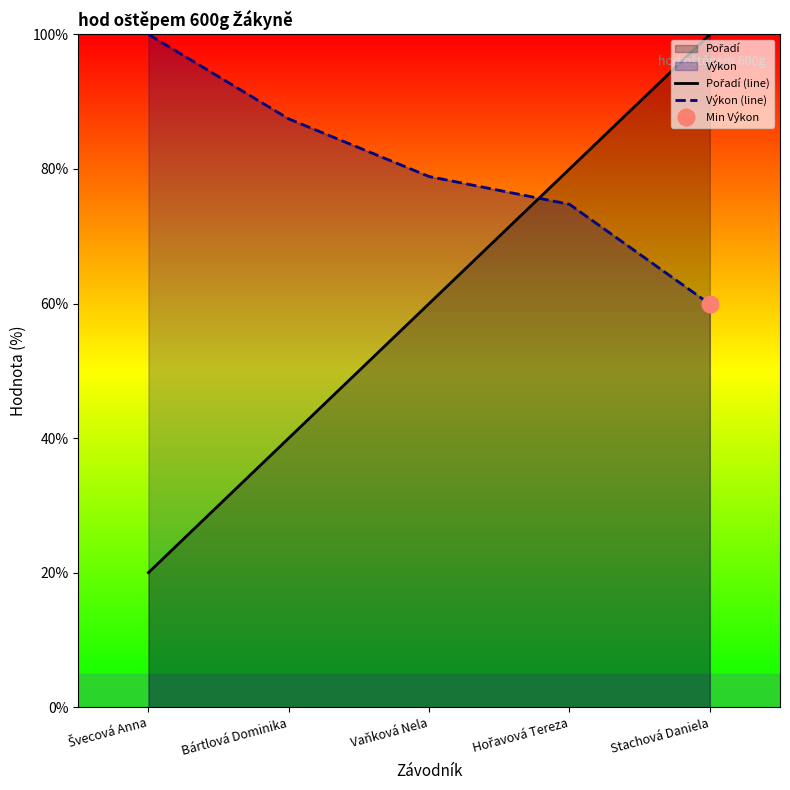

Reading right to left, transcribe all the data shown in this chart.

Pořadí (line): 100.0	80.0	60.0	40.0	20.0
Výkon (line): 59.9	74.8	78.9	87.4	100.0